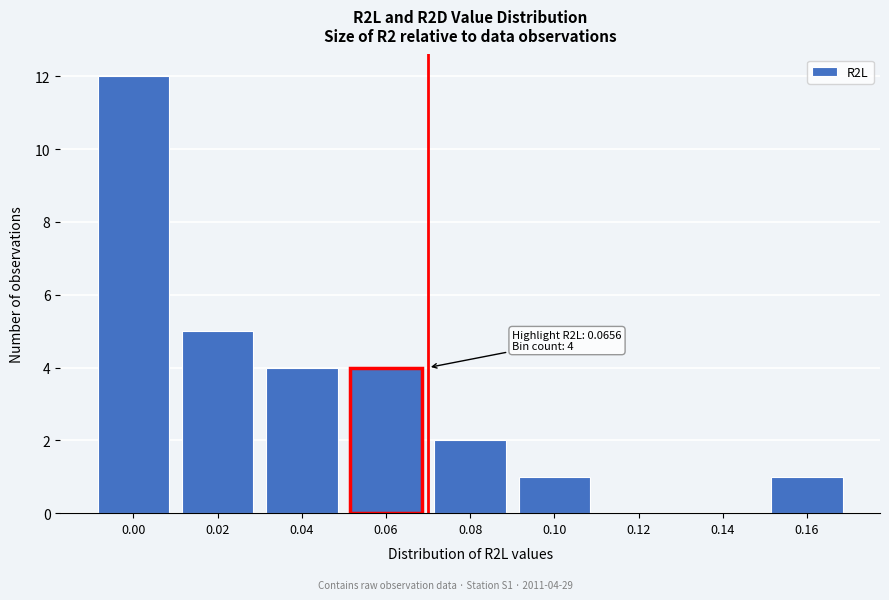

Reading left to right, list all the values displayed in this chart.

0.00=12	0.02=5	0.04=4	0.06=4	0.08=2	0.10=1	0.12=0	0.14=0	0.16=1